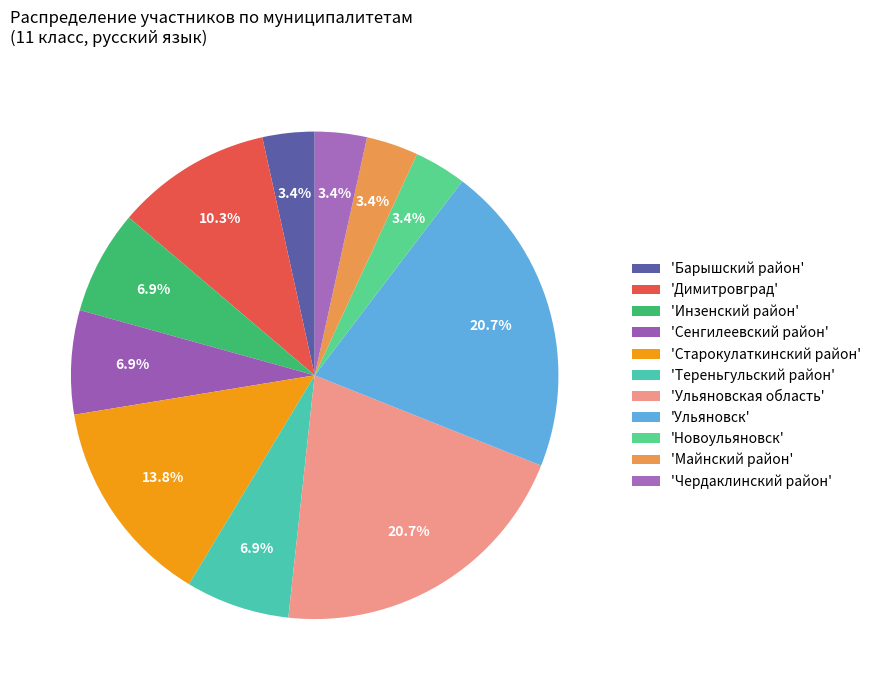

Count the number of slices in the pie.

11